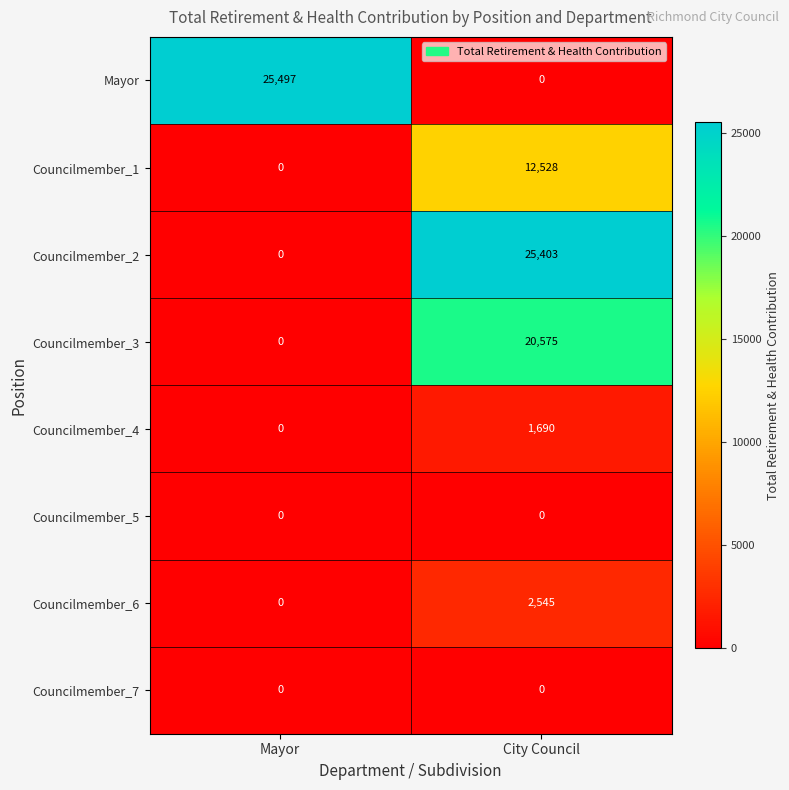

Rank the categories by Councilmember_6 value from lowest to highest.

Mayor, City Council